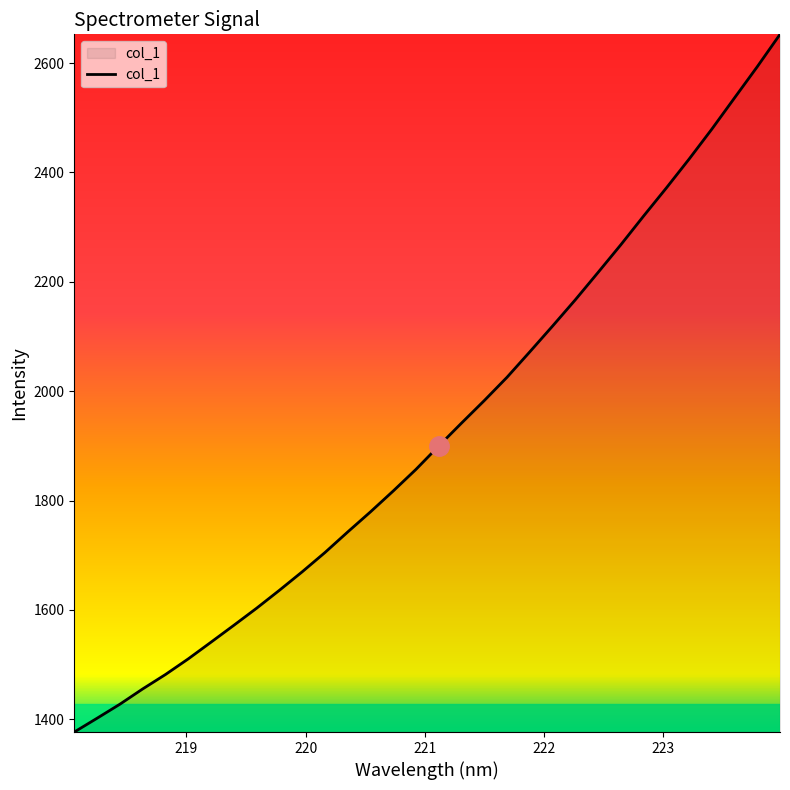

What is the difference between the maximum and minimum values?

1276.0